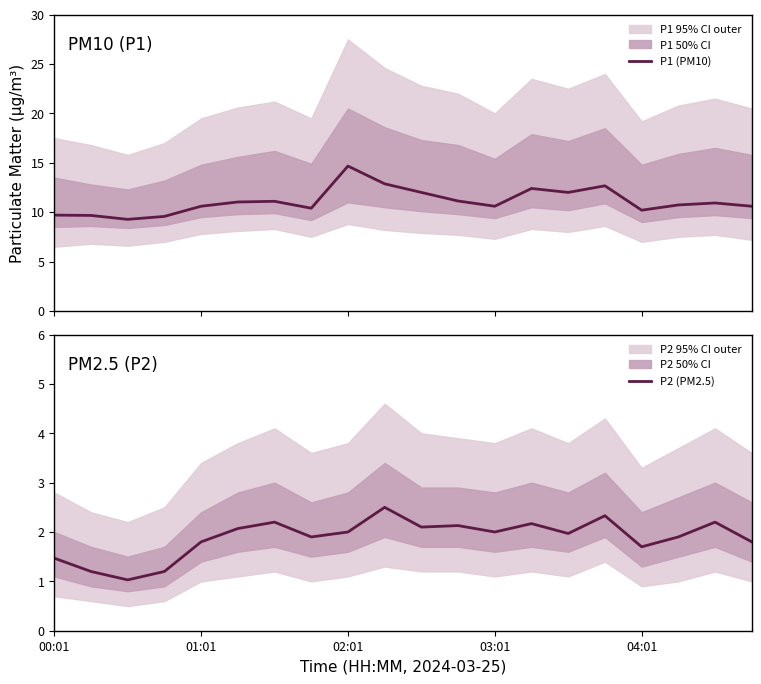

What is the highest value of the P1 (PM10) series?

14.7